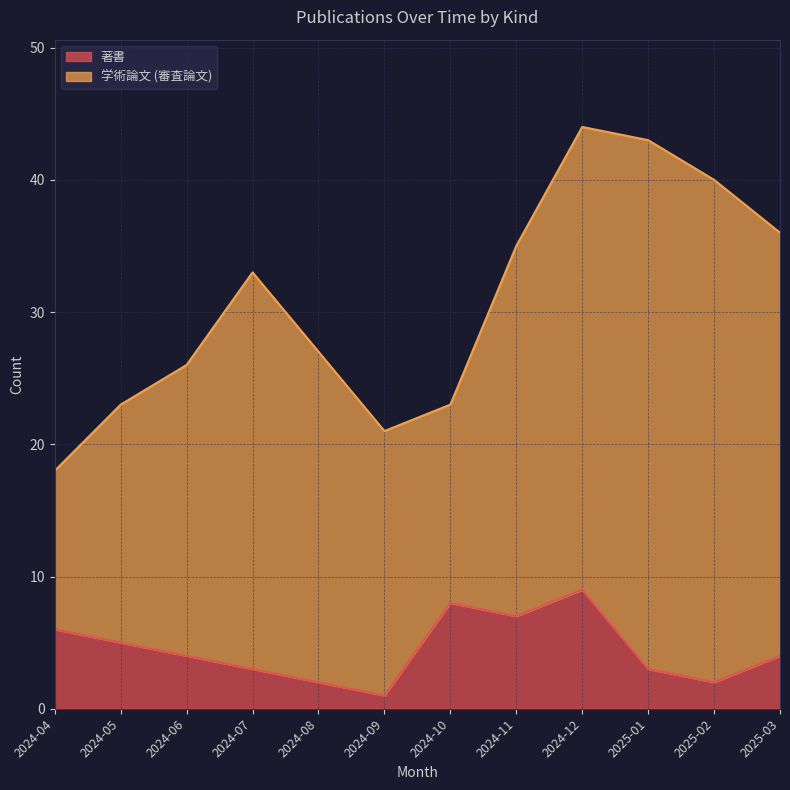

What is the highest value of the 著書 series?

9